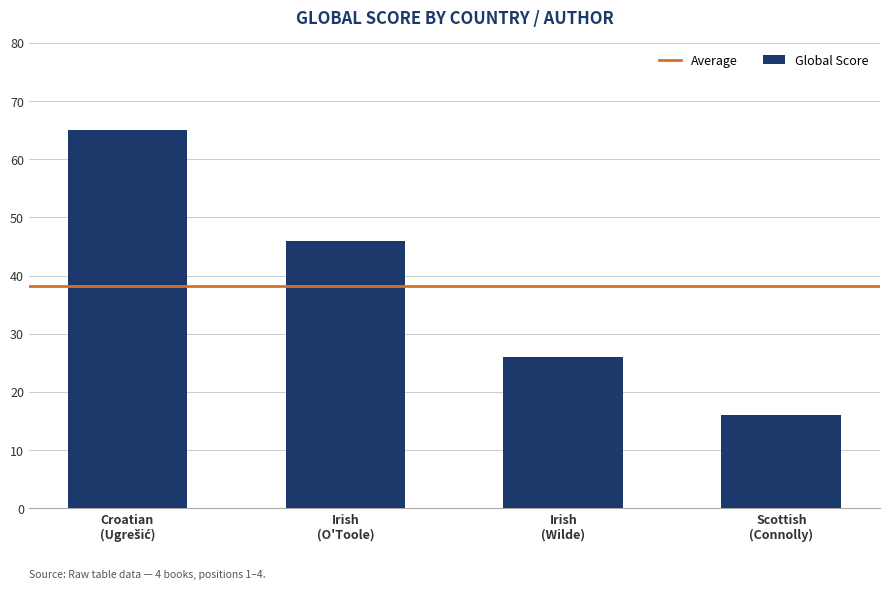

What is the value of the 1st bar from the left?

65